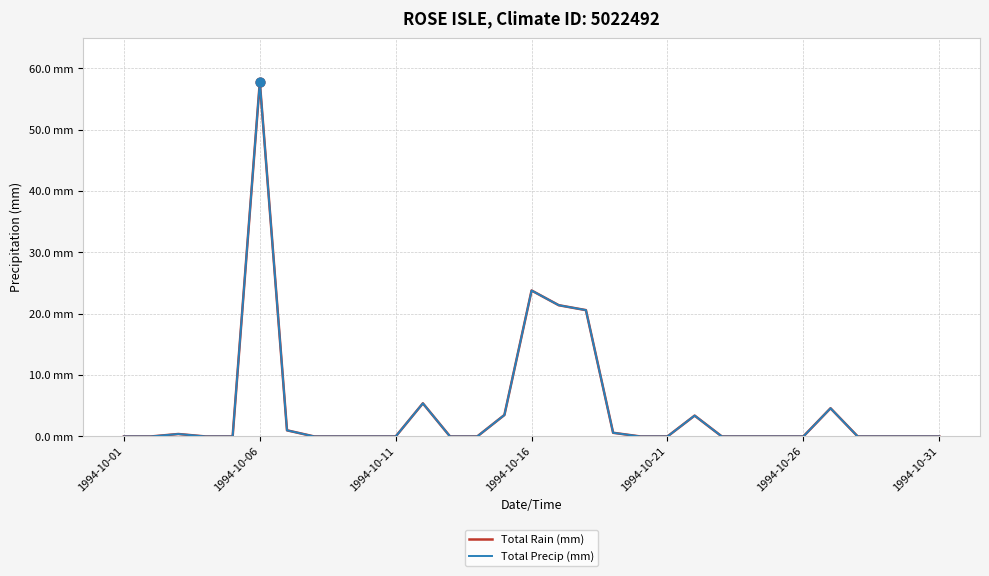

Does the chart have visible grid lines?

Yes